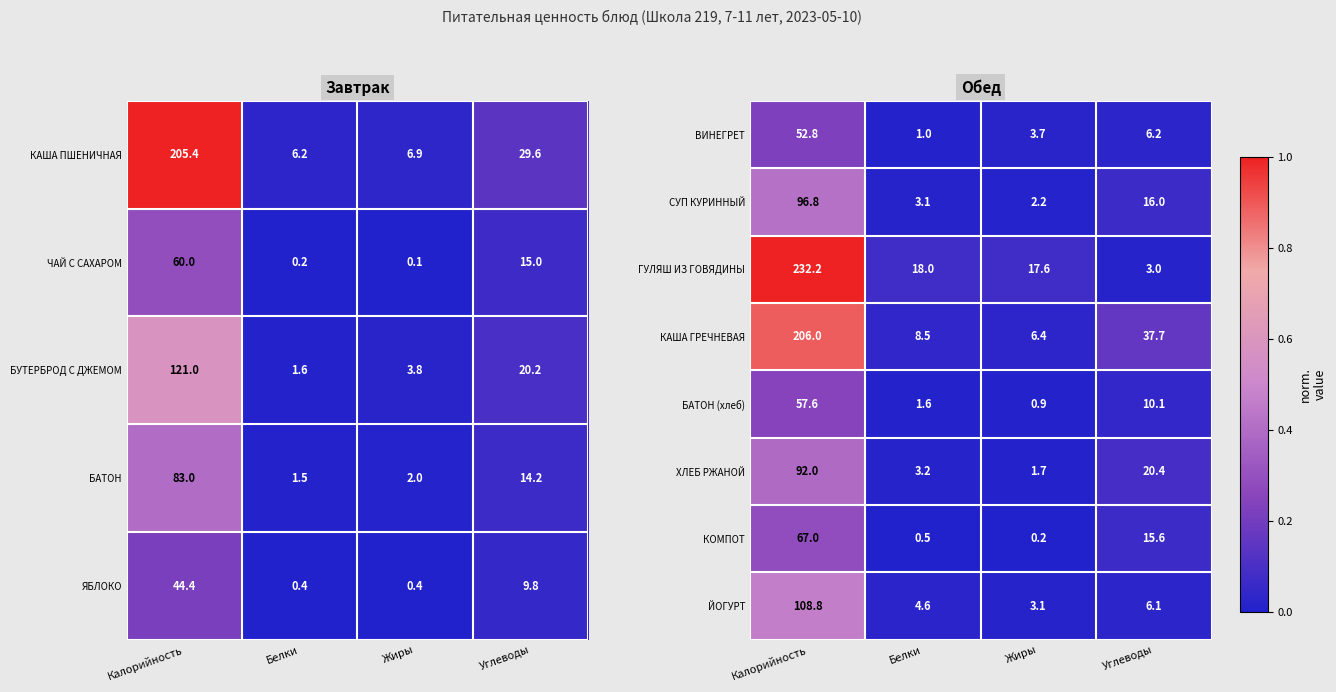

Count the number of categories in the chart.

4